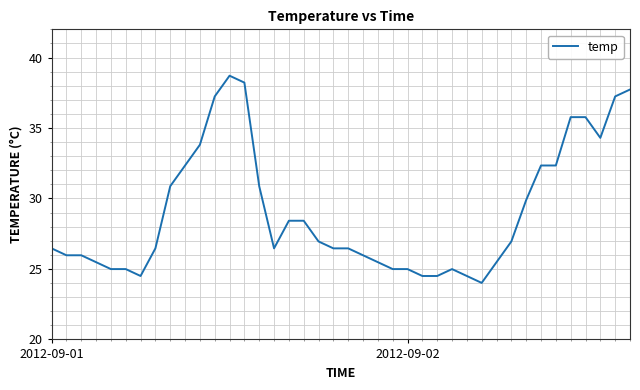

What is the minimum value shown in the chart?

24.0